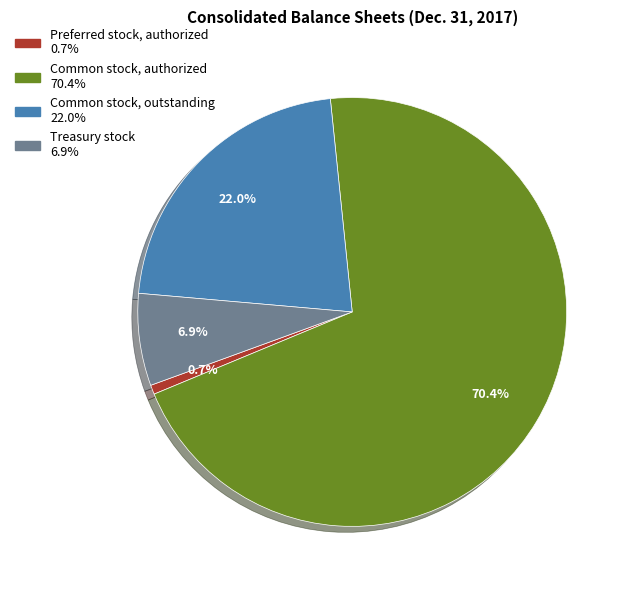

Combined, what portion of the pie is Common stock, outstanding and Common stock, authorized?

92.4%